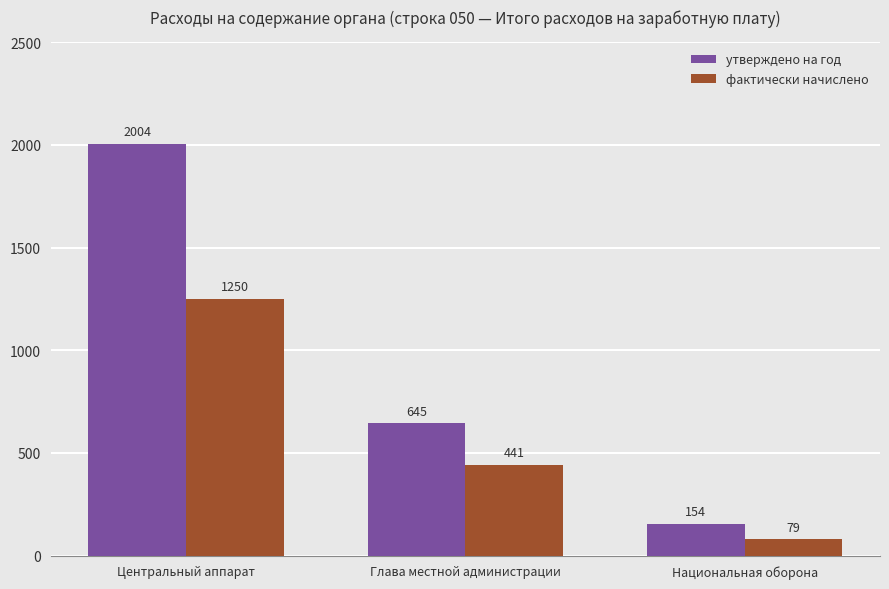

Reading left to right, extract all data points from this chart.

утверждено на год: 2004	645	154
фактически начислено: 1250	441	79